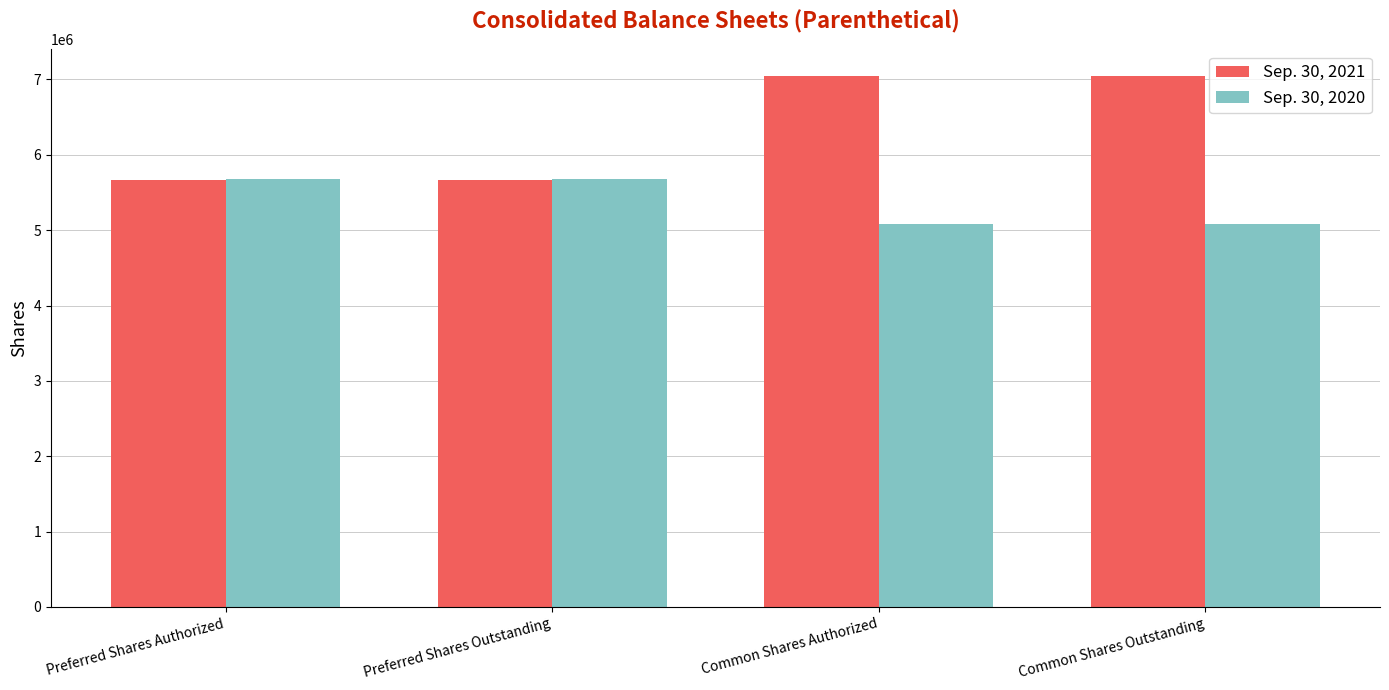

Is the value of Sep. 30, 2021 at Preferred Shares Outstanding greater than the value of Sep. 30, 2020 at Common Shares Outstanding?

Yes